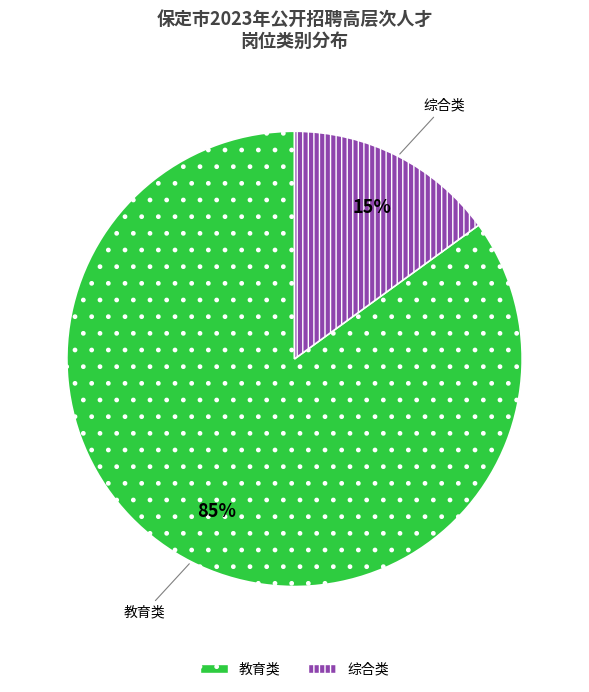

How many segments does this pie chart have?

2